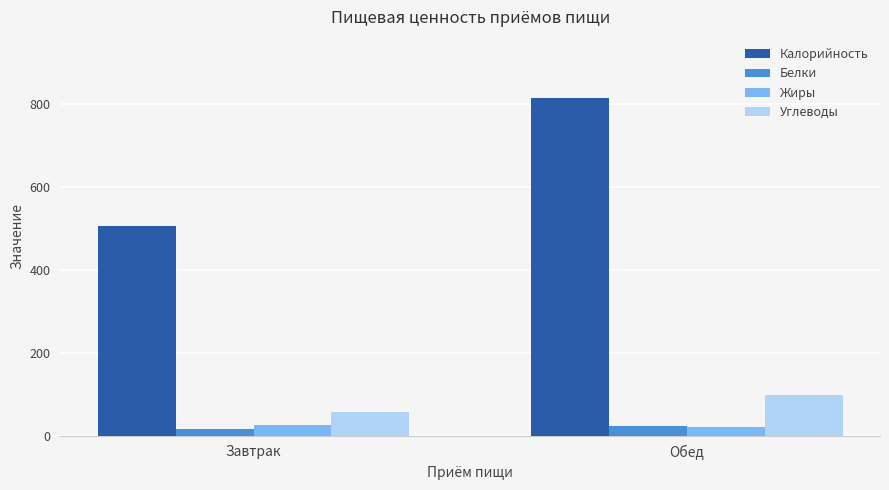

Which series has the largest total across all categories?

Калорийность